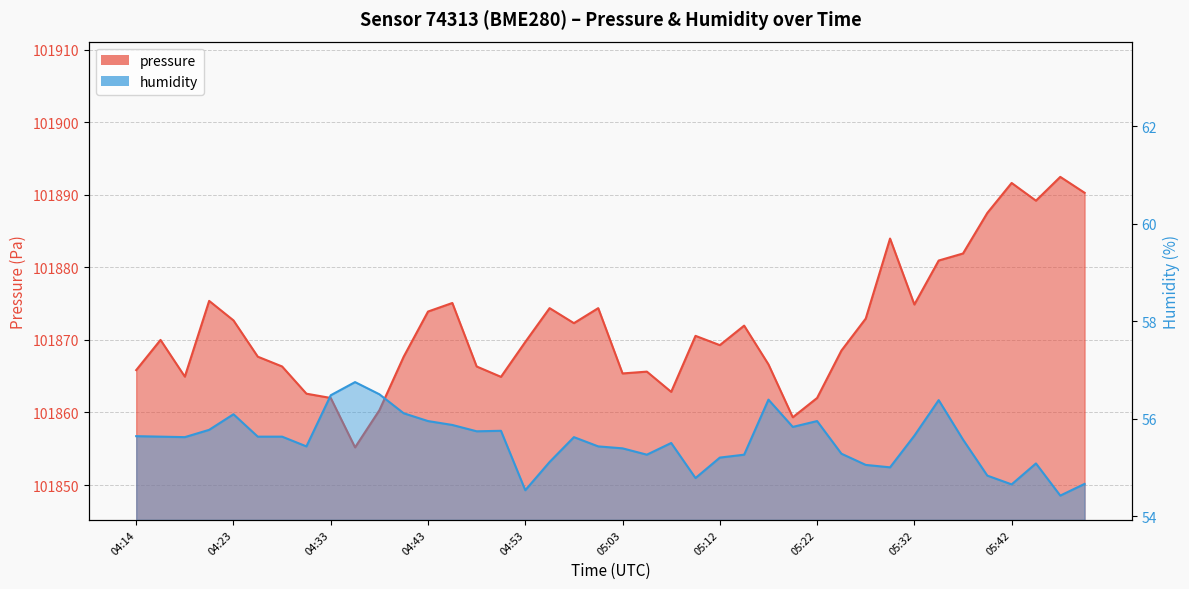

How many distinct data groups are displayed?

2